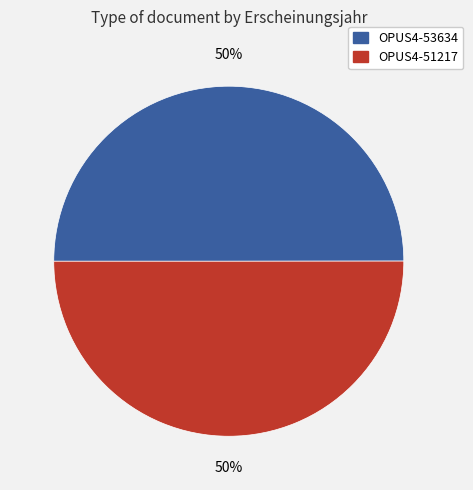

What is the ratio of the value at OPUS4-53634 to the value at OPUS4-51217?

1.0